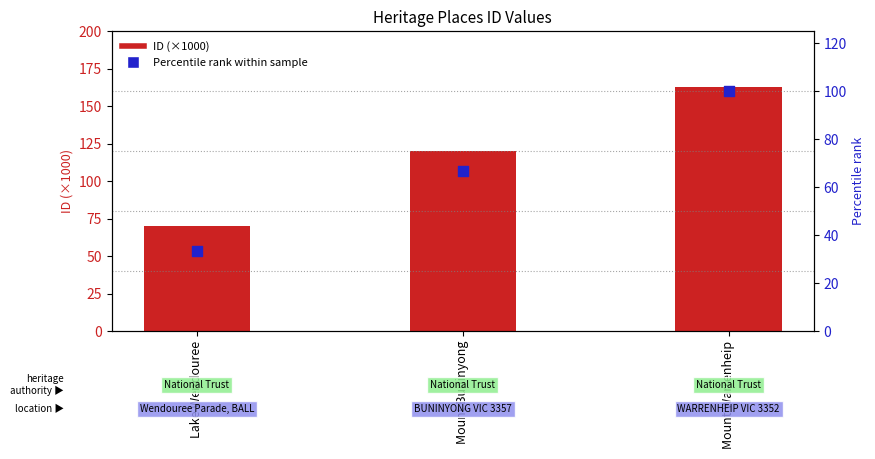

What is the total value across all series at Mount Warrenheip?

262.8